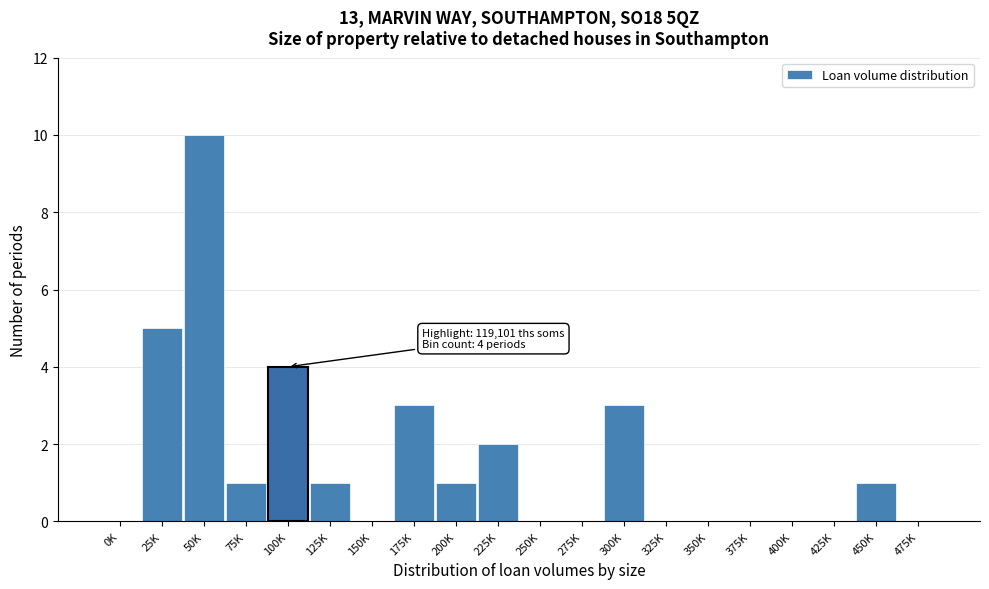

Reading left to right, extract all data points from this chart.

0K=0	25K=5	50K=10	75K=1	100K=4	125K=1	150K=0	175K=3	200K=1	225K=2	250K=0	275K=0	300K=3	325K=0	350K=0	375K=0	400K=0	425K=0	450K=1	475K=0